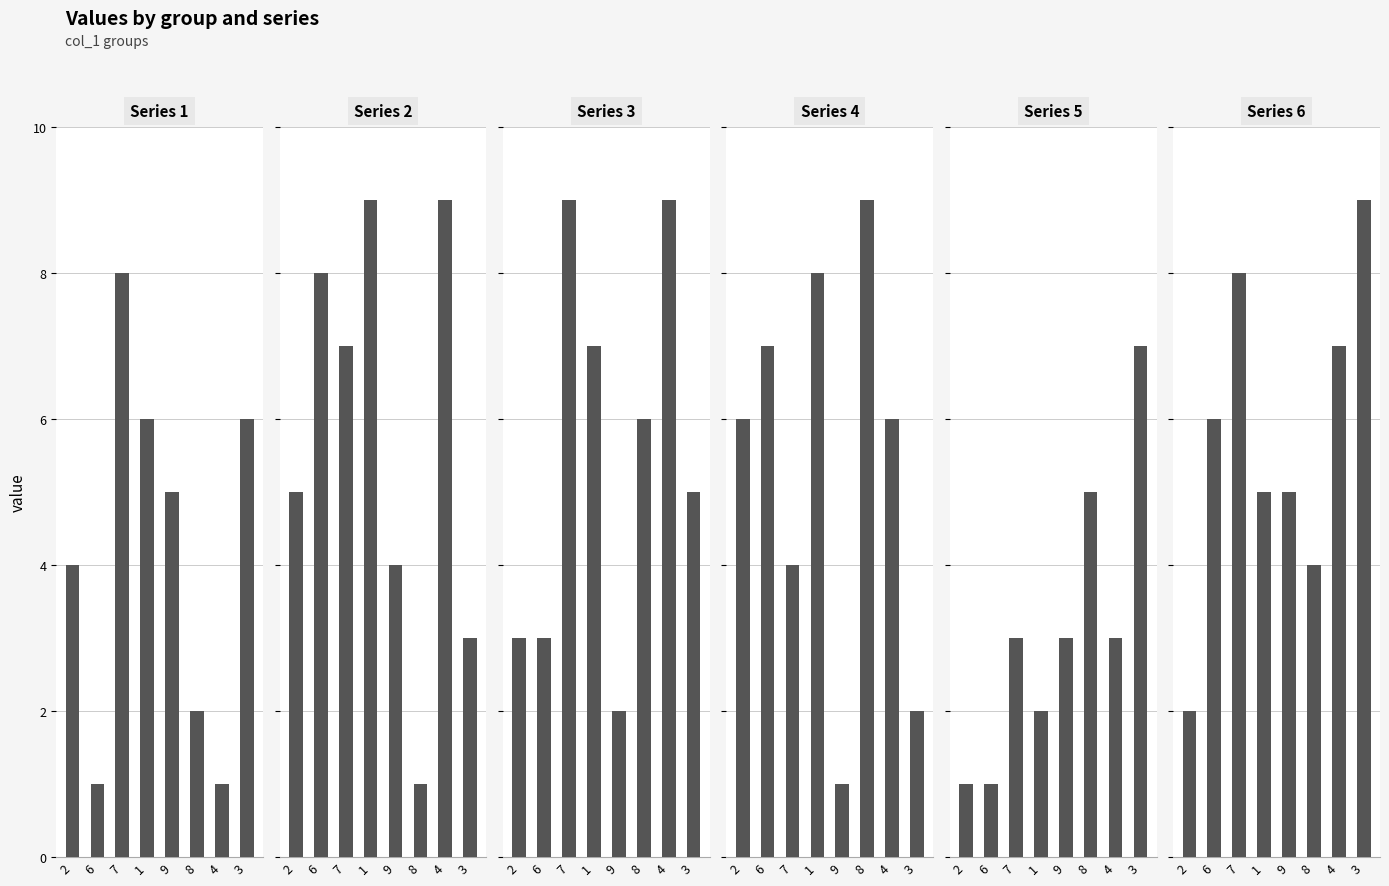

How many values in the Series 3 series exceed 6?

3